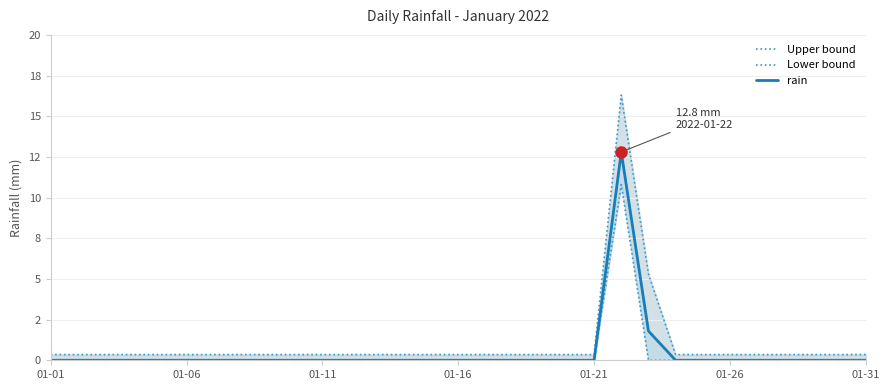

What is the difference between the second highest and minimum values in the Upper bound series?

5.0